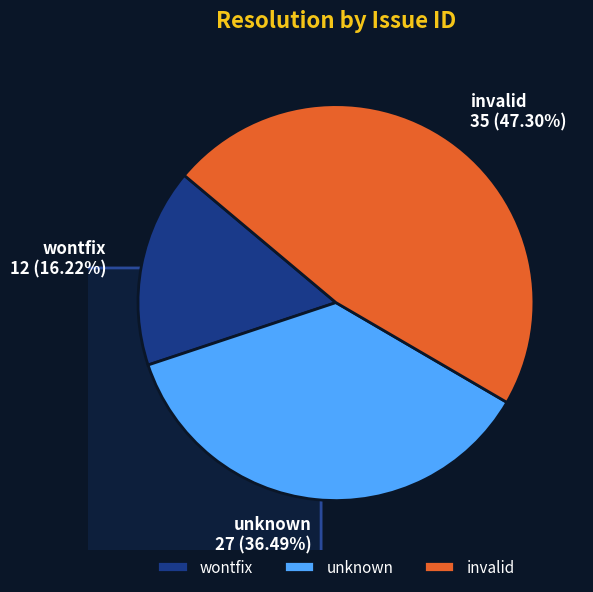

Does wontfix account for over 50% of the chart?

No